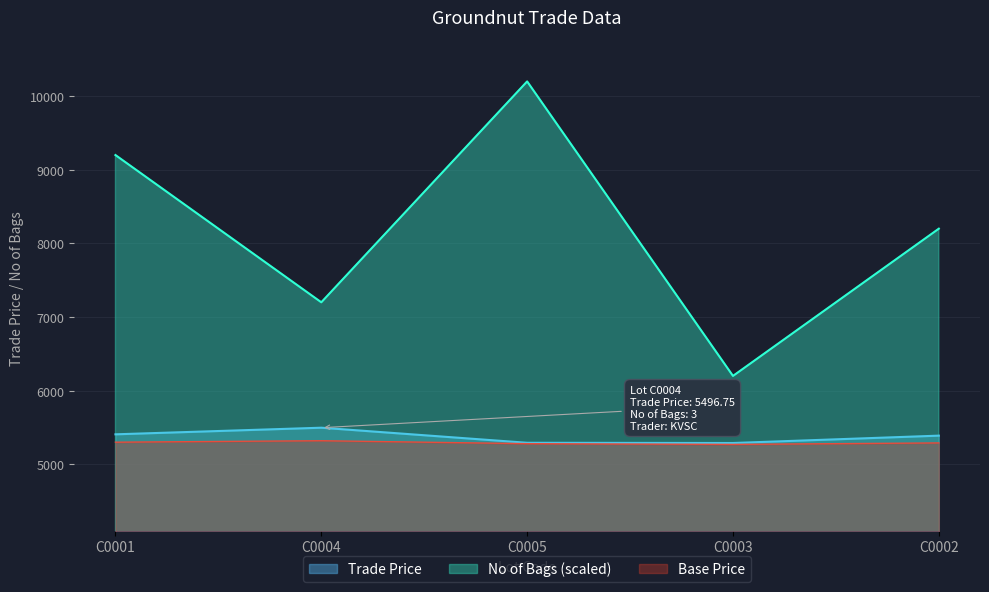

What position from the left is C0002?

5